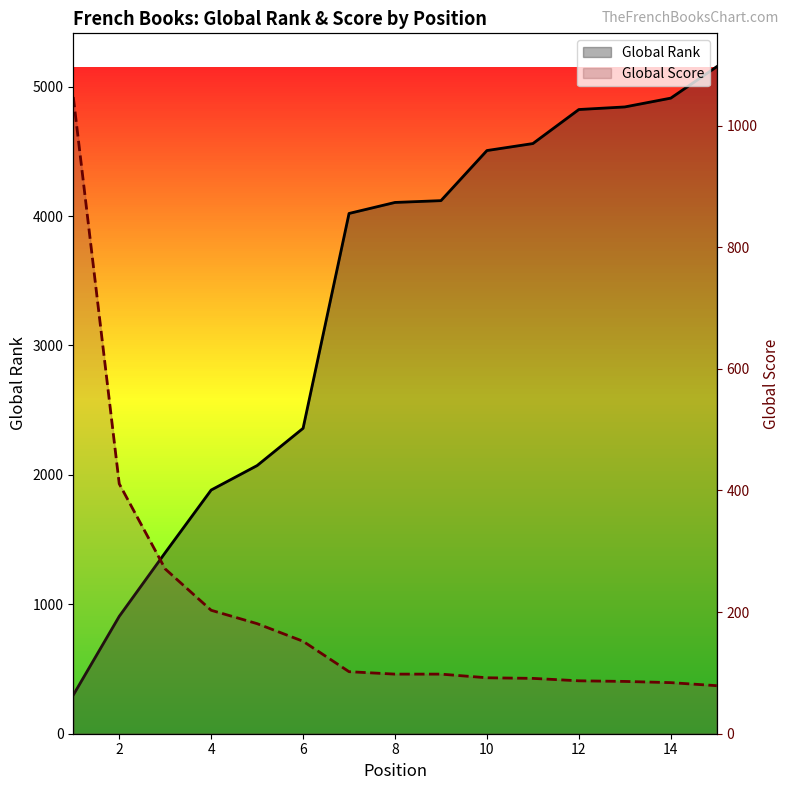

Is it true that Global Score equals 86 at 12?

True